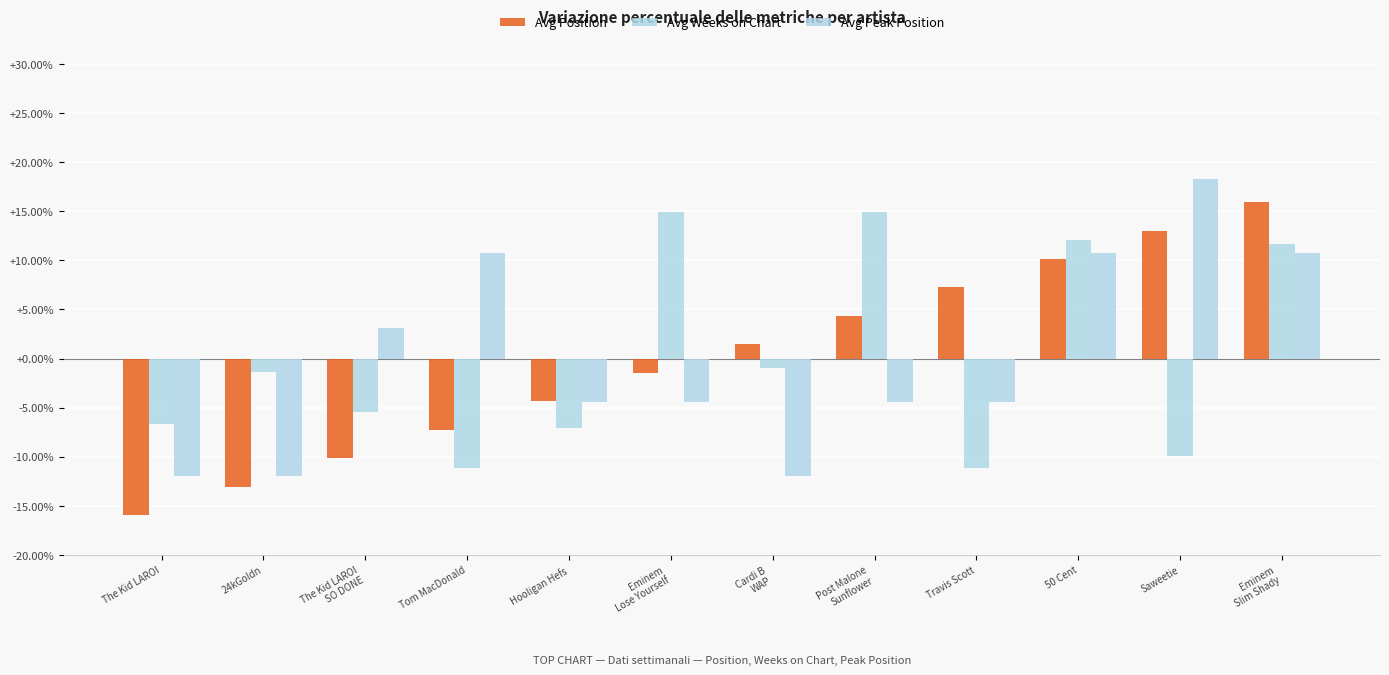

List the series in order of their overall mean, highest first.

Avg Weeks on Chart, Avg Position, Avg Peak Position